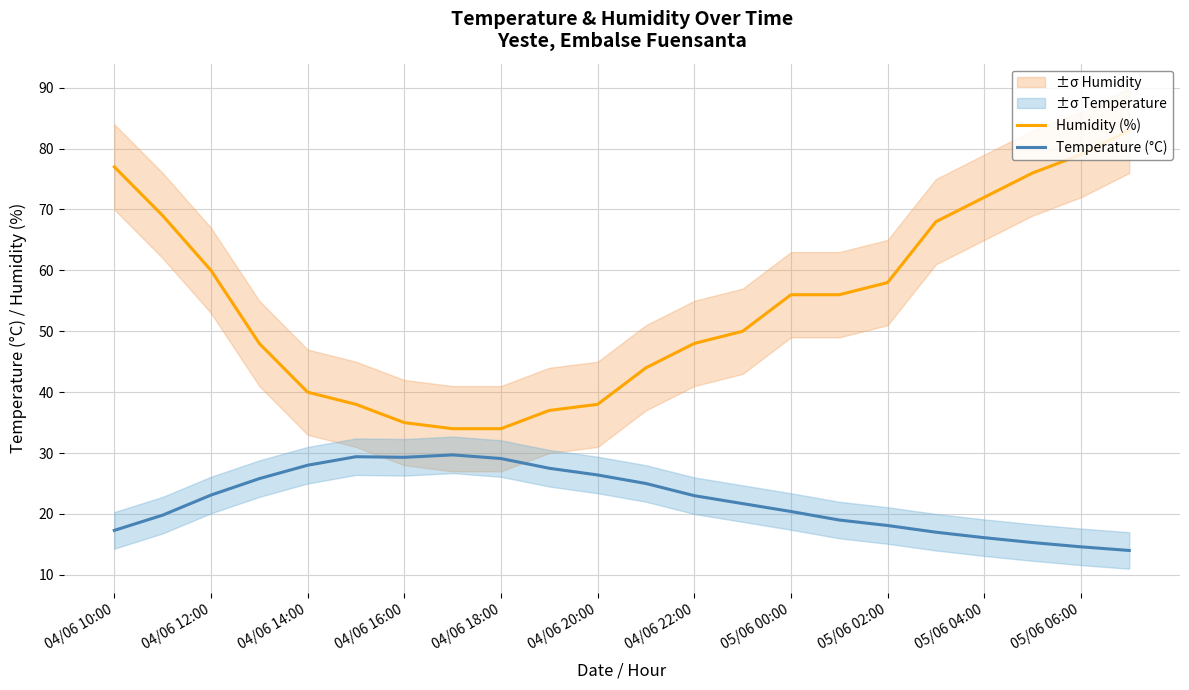

Is it true that Humidity (%) equals 17.4 at 04/06 12:00?

False